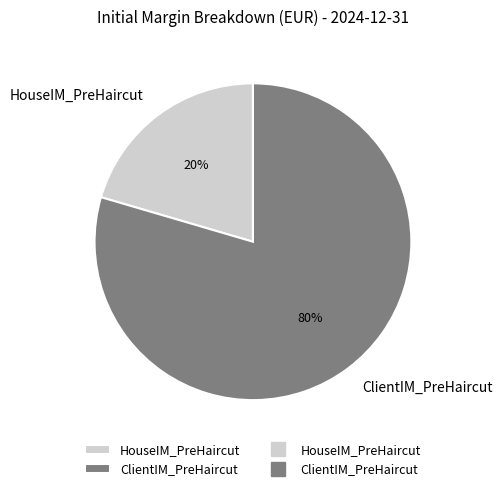

What is the largest slice in the pie chart?

ClientIM_PreHaircut